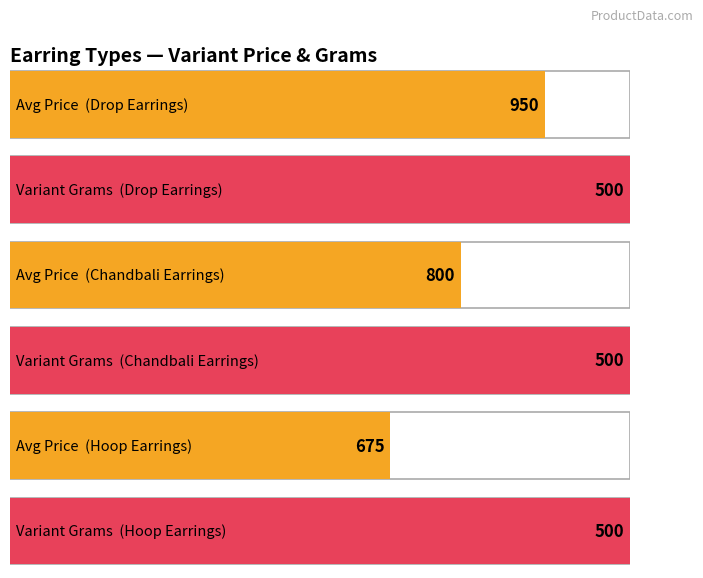

Which has a higher value, Chandbali (Multi) or Drop Earrings (Gold)?

Drop Earrings (Gold)